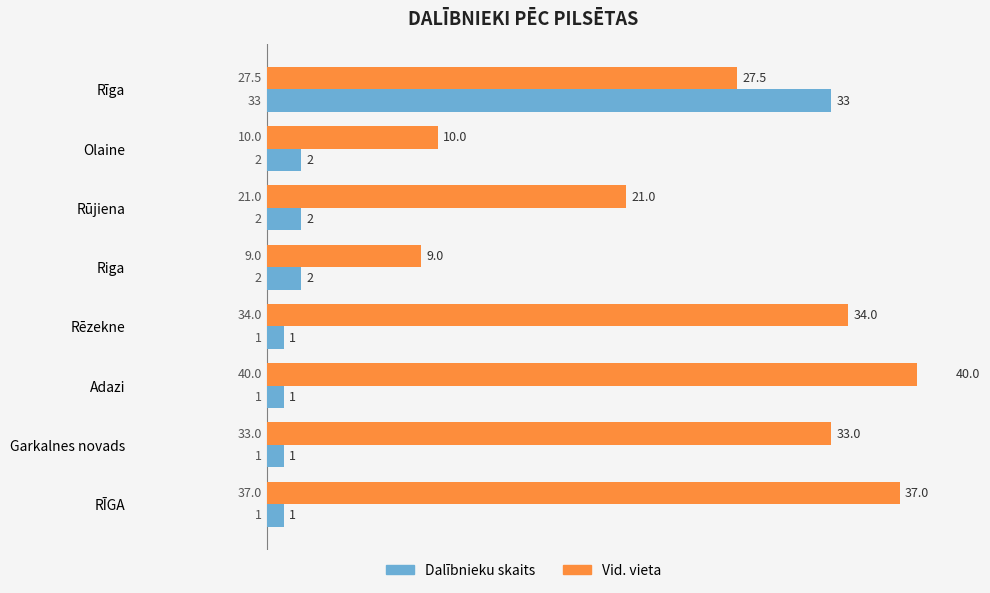

What is the maximum value for Vid. vieta (Avg Place)?

40.0